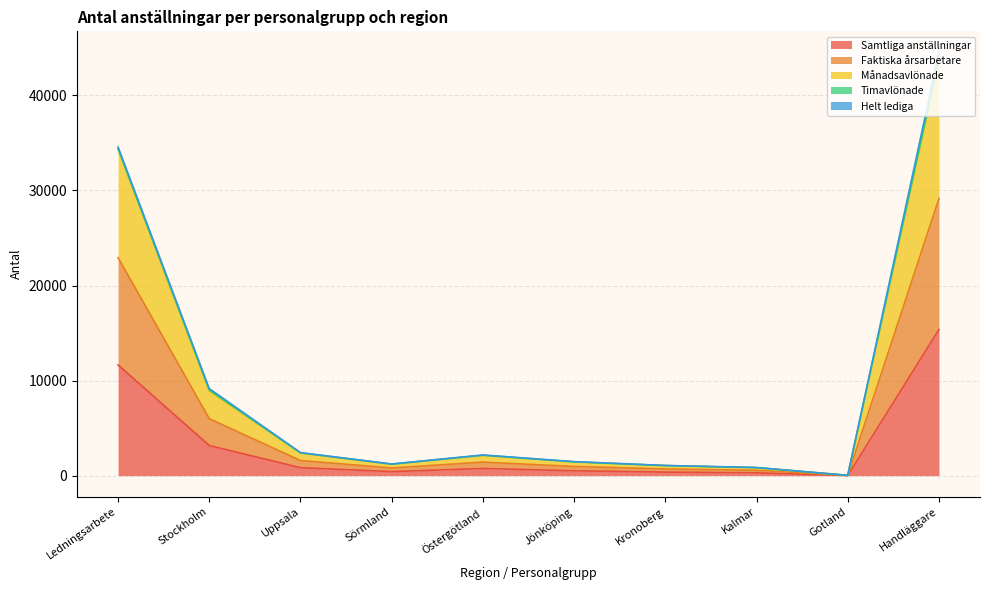

At which category is the sum across all series the highest?

Handläggare